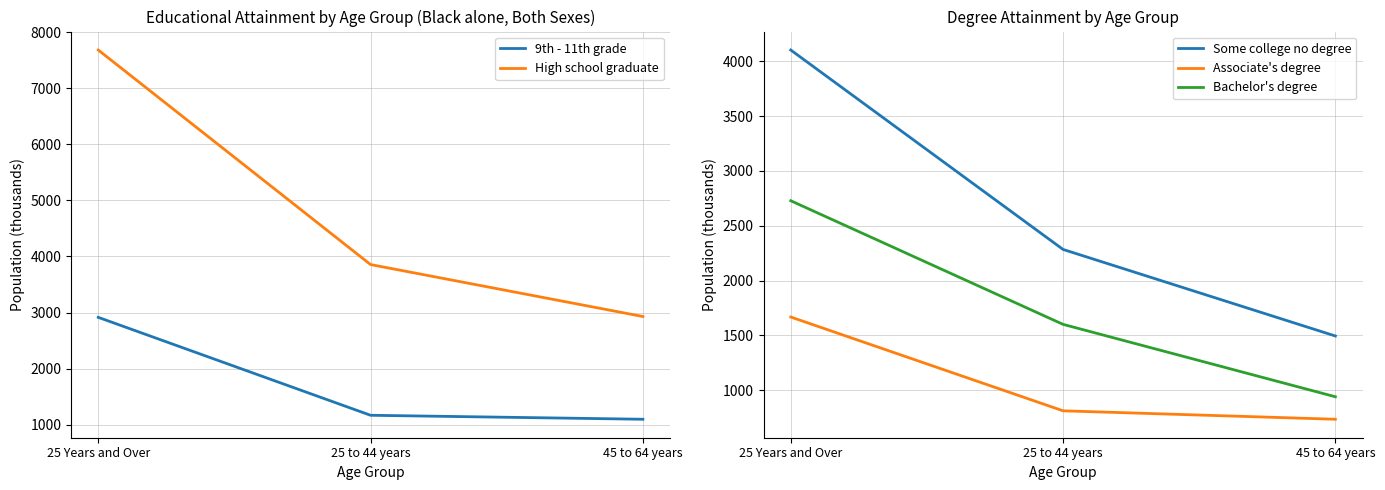

Is it true that Associate's degree equals 1668 at 25 Years and Over?

True